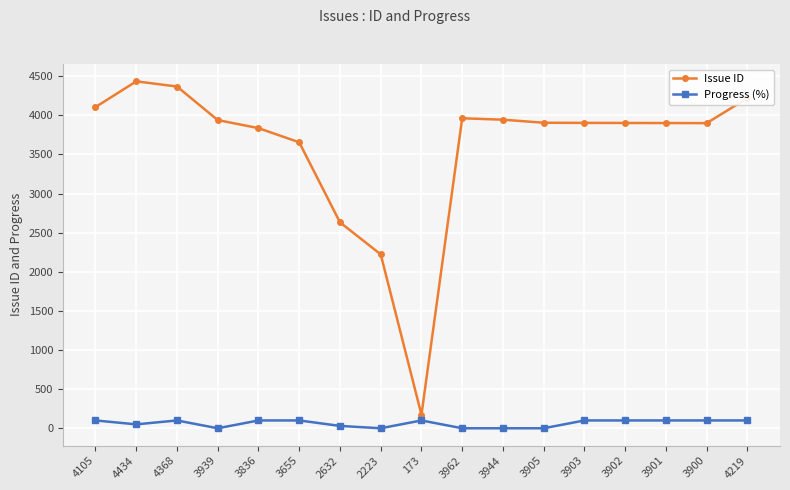

At how many categories does at least one series exceed 3058?

14